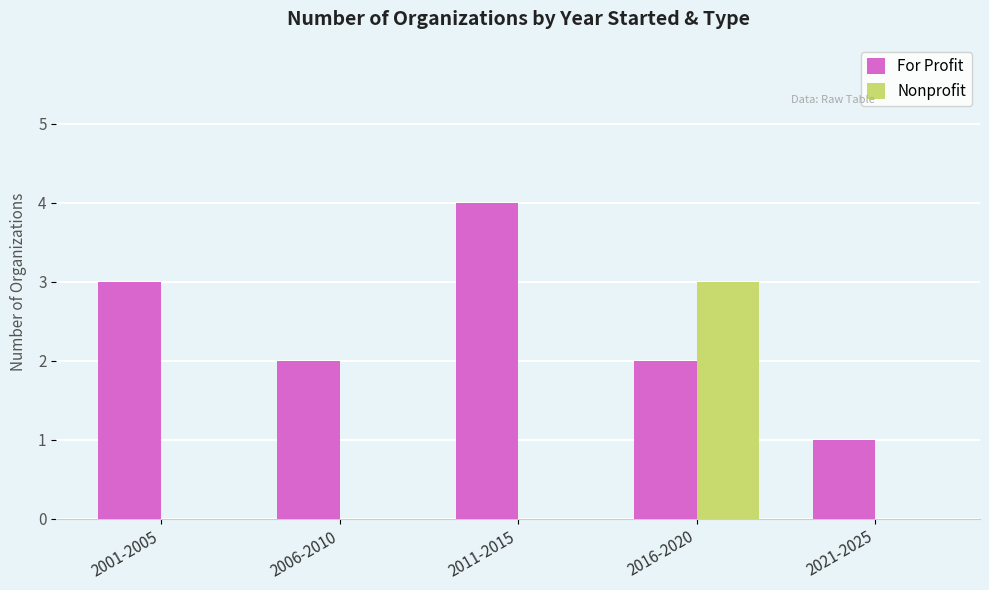

What is the greatest value displayed?

4